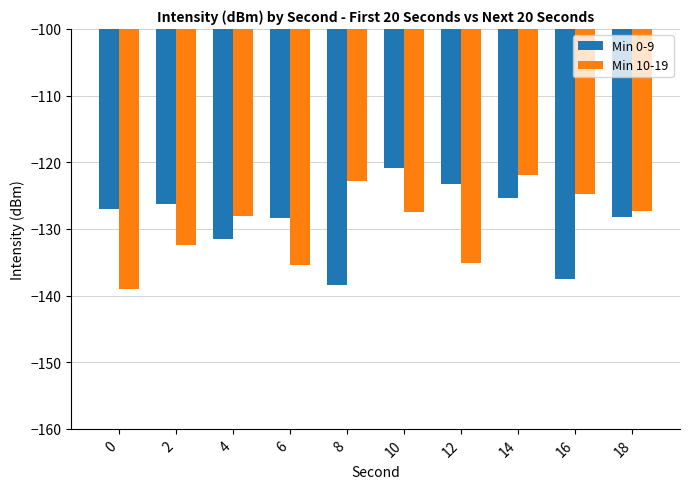

What is the spread (max minus min) of values at 4?

3.5